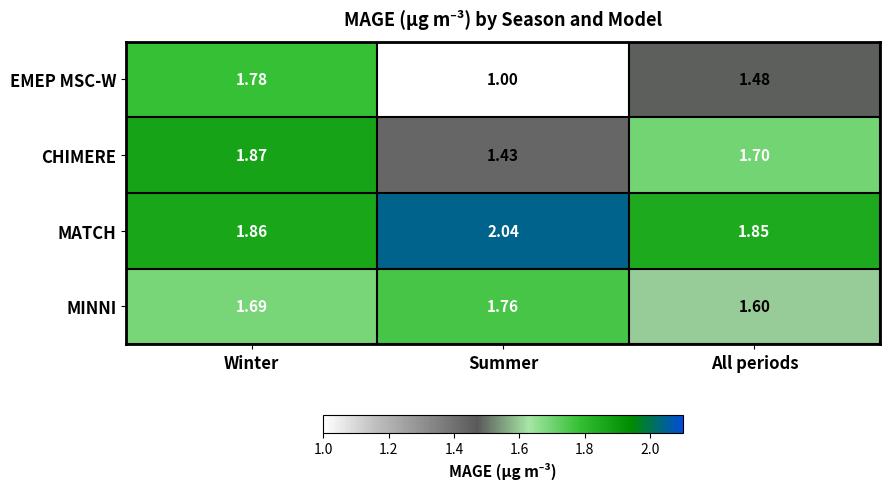

At All periods, list the series in order from largest to smallest.

MATCH, CHIMERE, MINNI, EMEP MSC-W